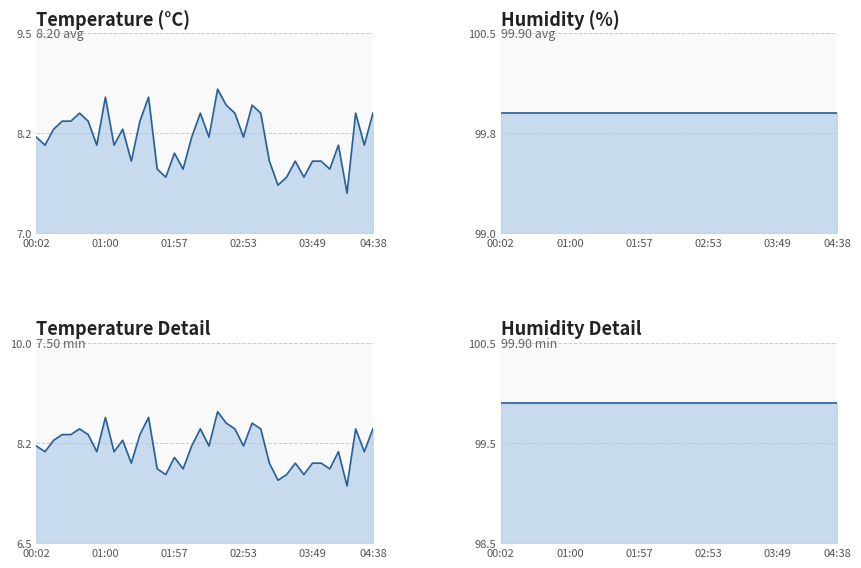

What is the label of the 11th point from the right?

29